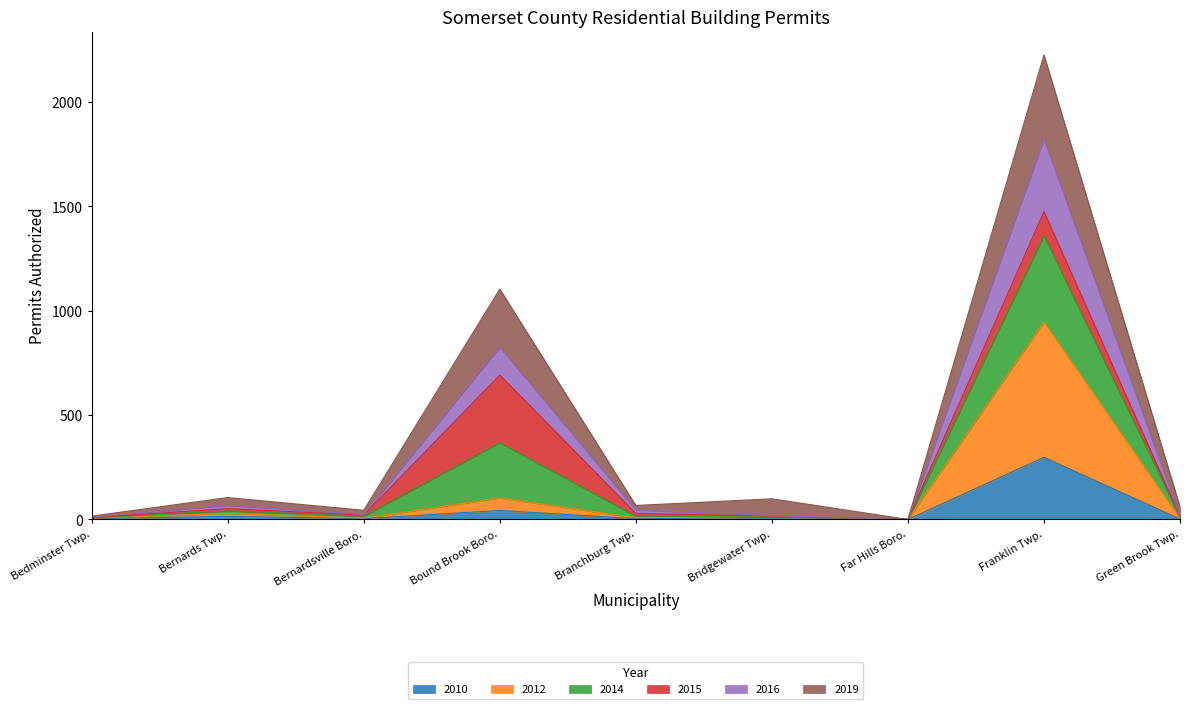

At which category is the sum across all series the highest?

Franklin Twp.